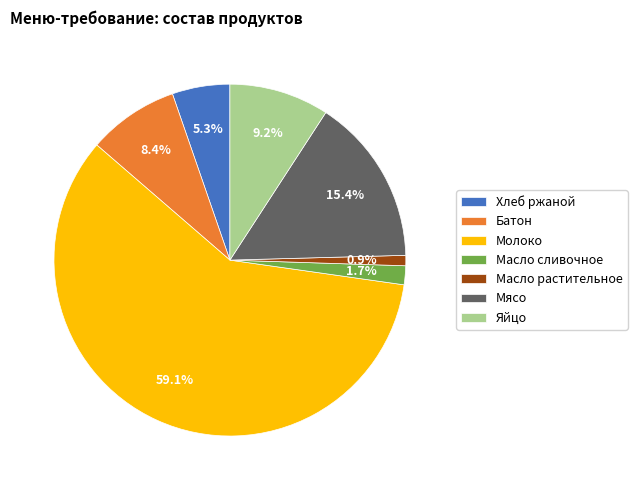

Rank the categories by value from highest to lowest.

Молоко, Мясо, Яйцо, Батон, Хлеб ржаной, Масло сливочное, Масло растительное